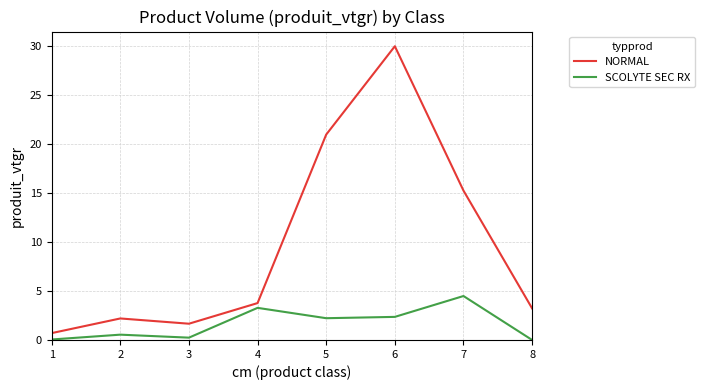

True or false: SCOLYTE SEC RX and NORMAL cross at least once.

False